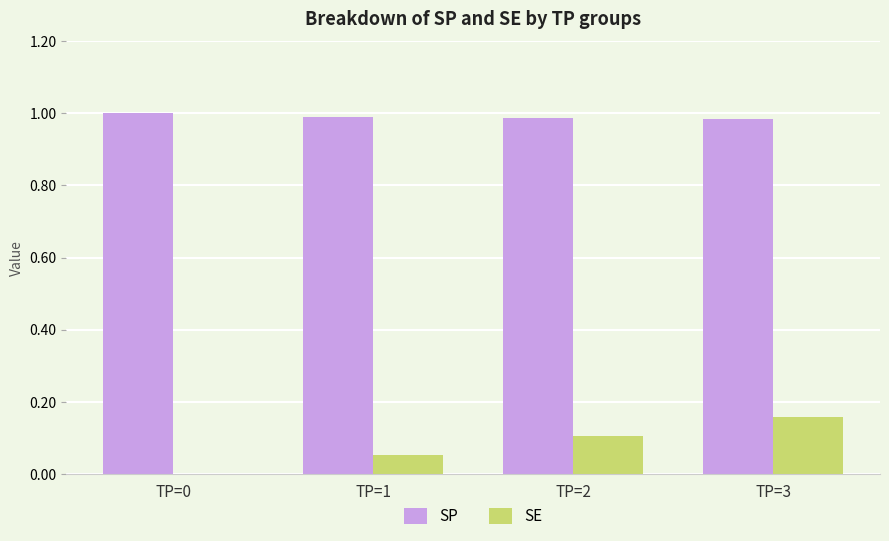

What is the sum of all SE values?

0.3